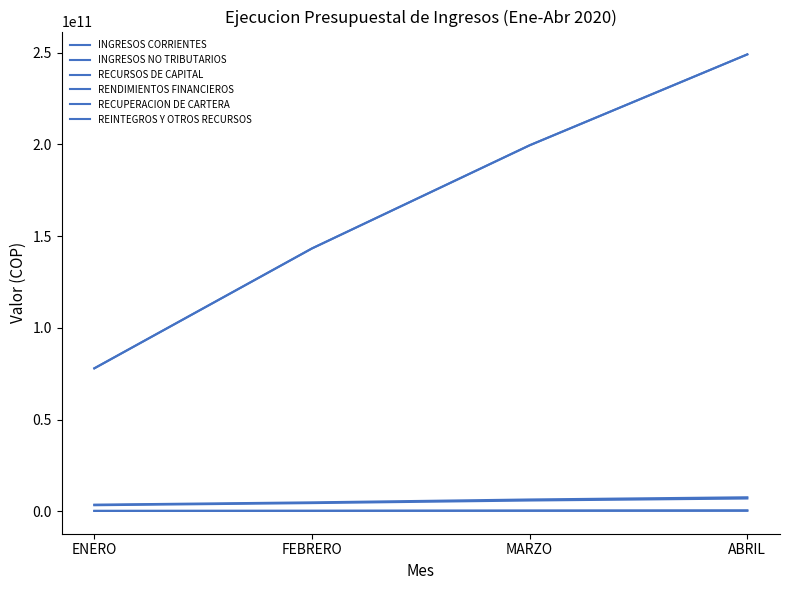

True or false: RENDIMIENTOS FINANCIEROS and INGRESOS CORRIENTES cross at least once.

False